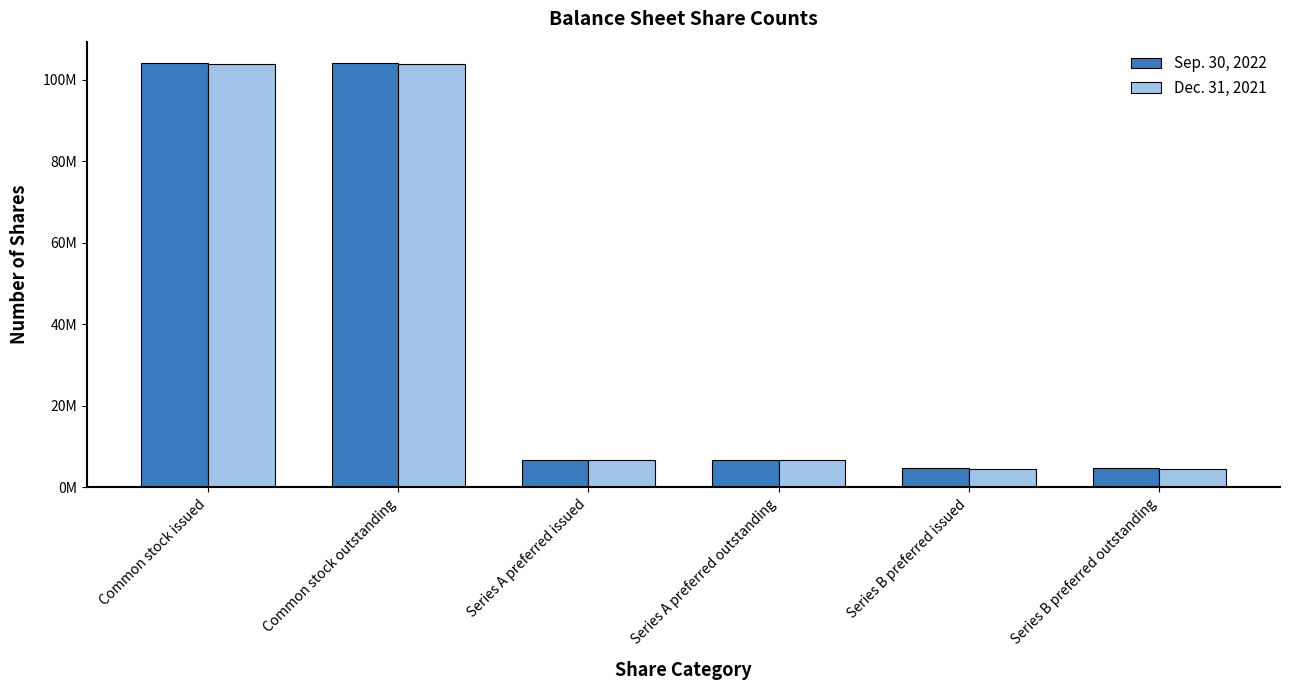

Rank the series by their maximum value, from lowest to highest.

Dec. 31, 2021, Sep. 30, 2022